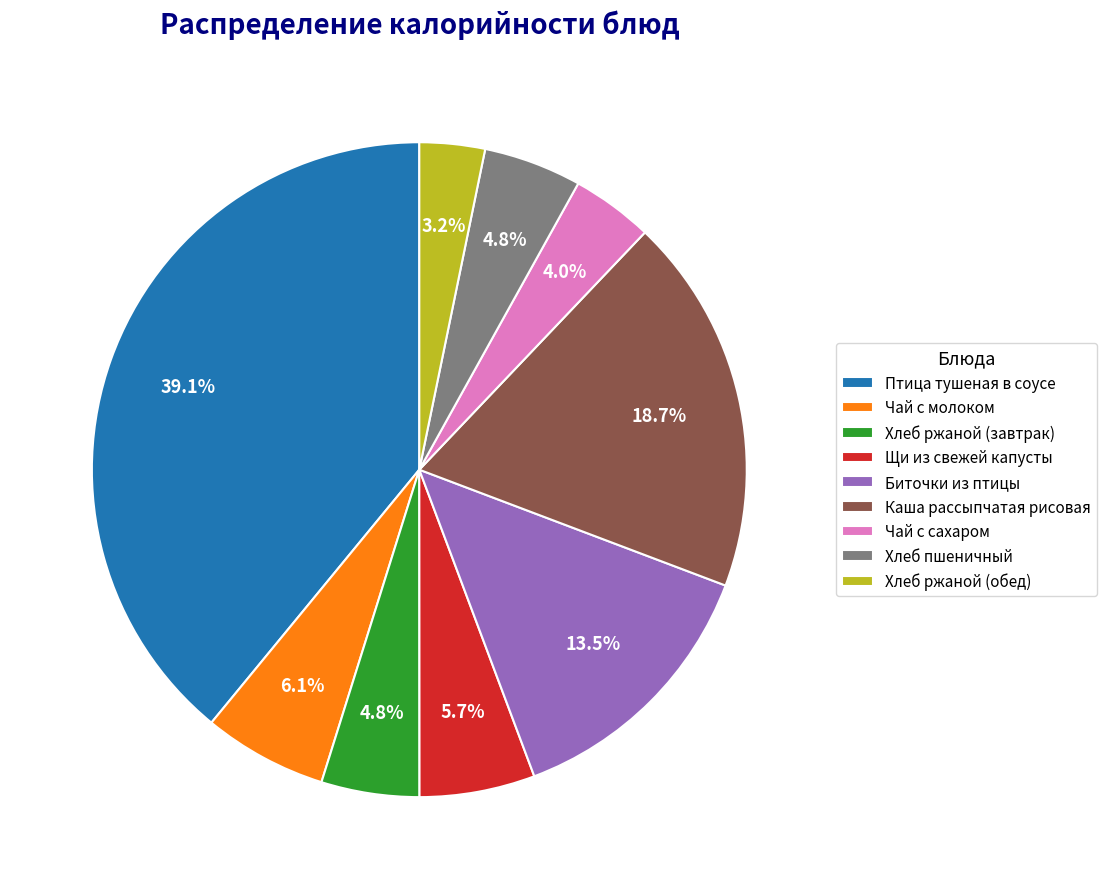

Which has a higher value, Чай с сахаром or Хлеб пшеничный?

Хлеб пшеничный